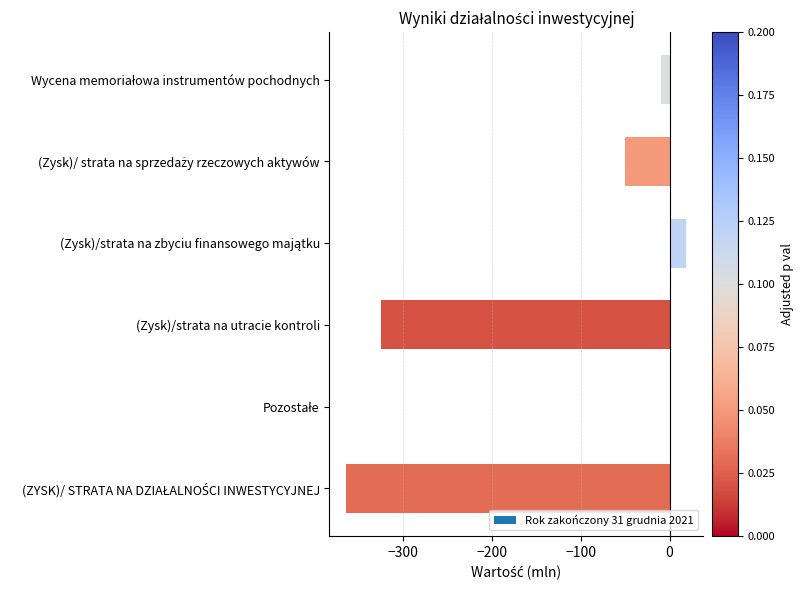

What is the greatest value displayed?

19